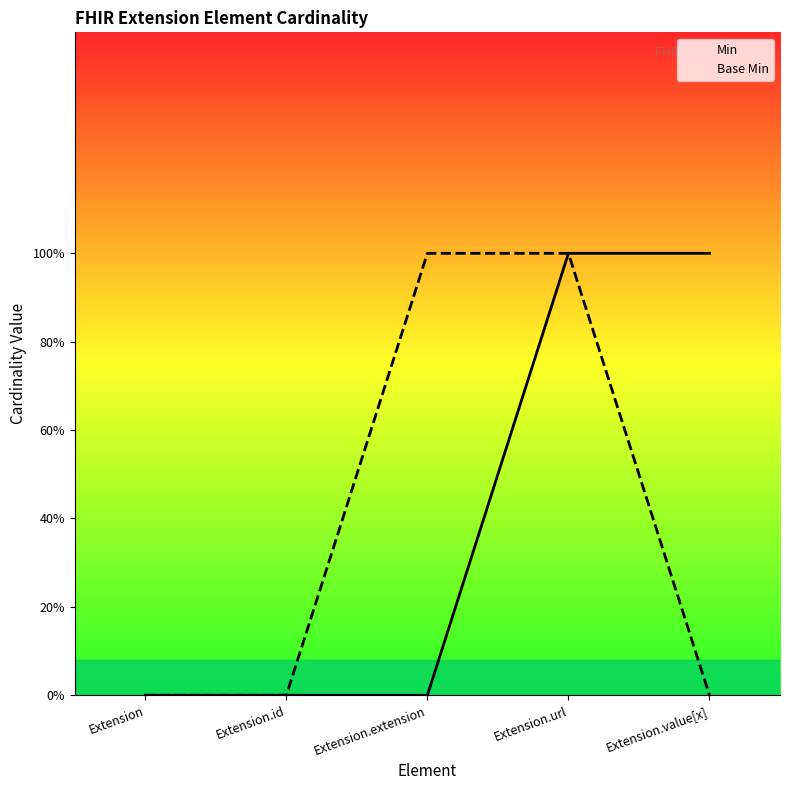

Does the chart have visible grid lines?

No